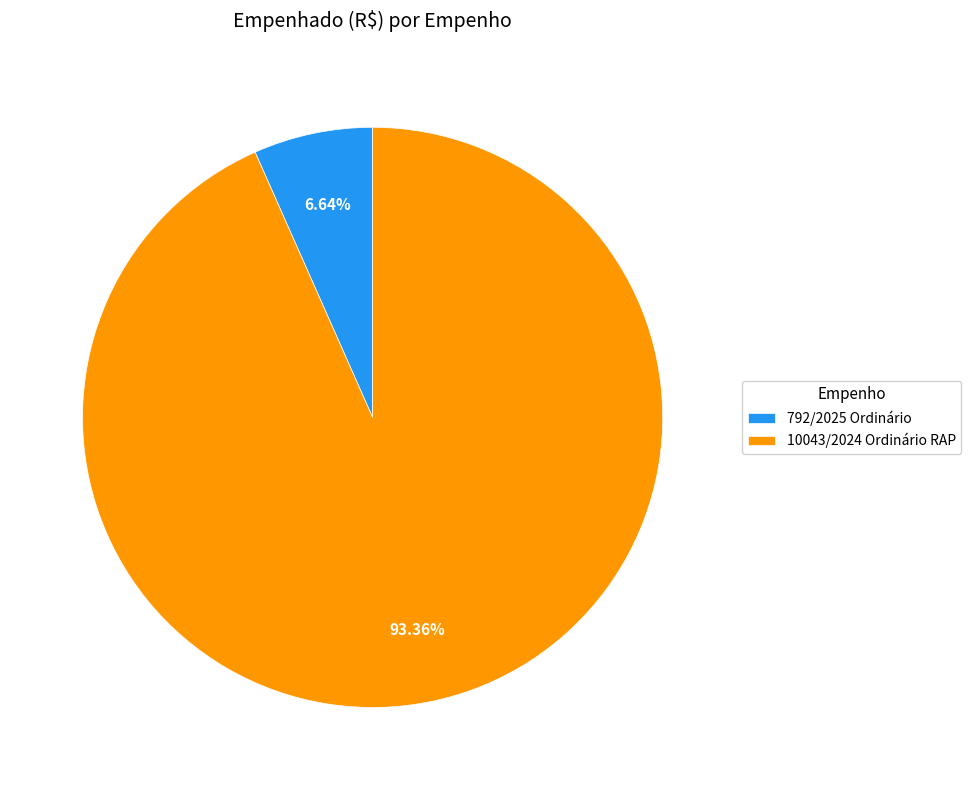

The 10043/2024 Ordinário RAP slice represents 80% of the pie. True or false?

False